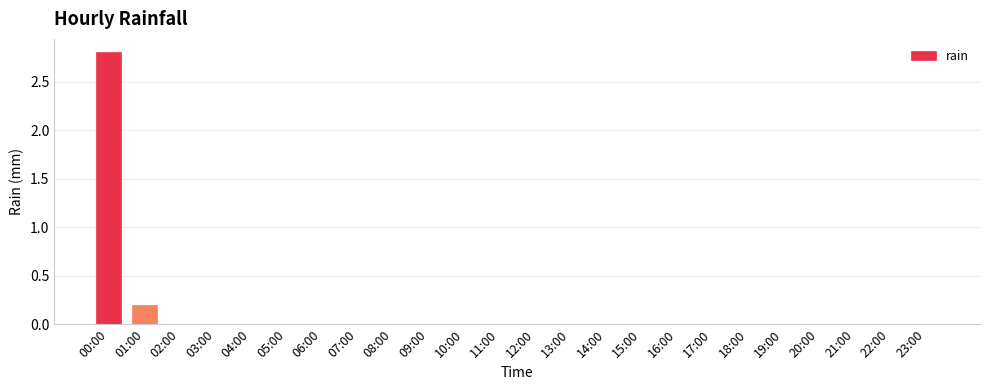

Which label corresponds to the largest value in the chart?

00:00